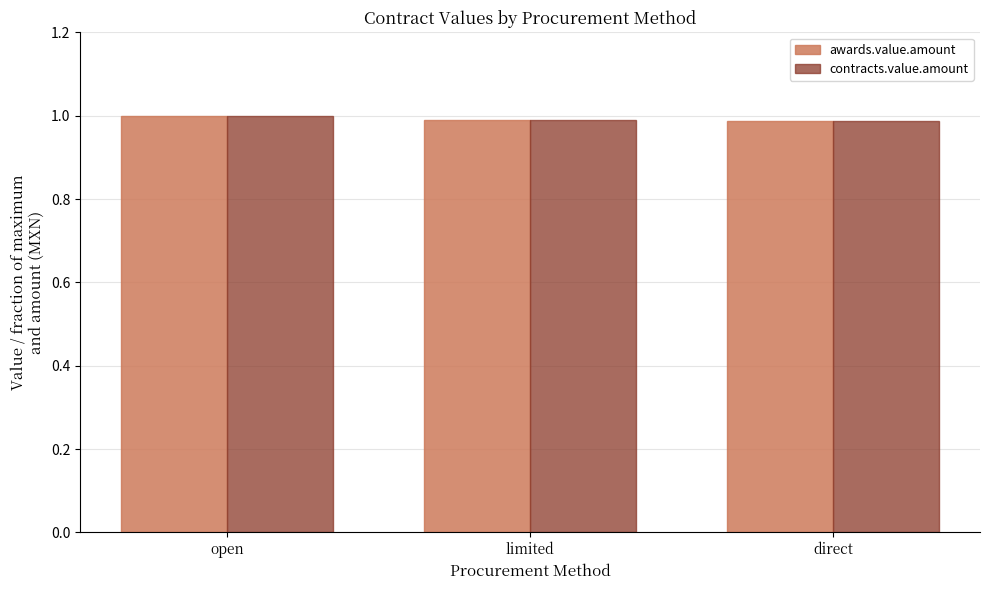

True or false: contracts.value.amount has a value of 0.3 at direct.

False